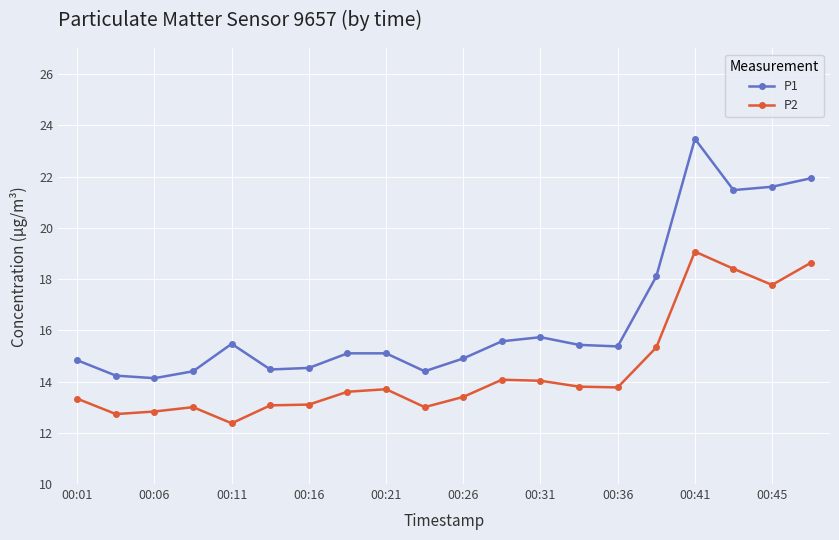

What is the maximum value for P2?

19.1